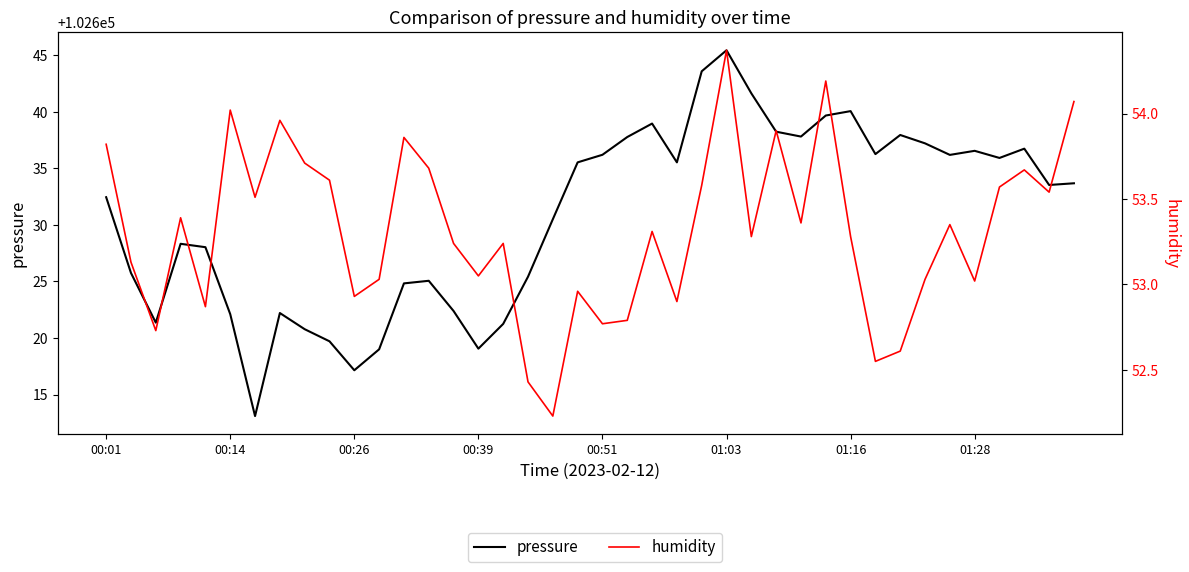

Is the value of pressure at 28 greater than the value of humidity at 00:39?

Yes